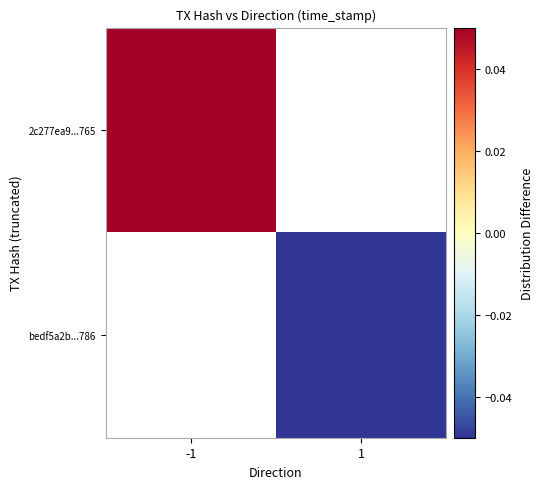

Which category has the lowest value in the bedf5a2b...786 series?

-1